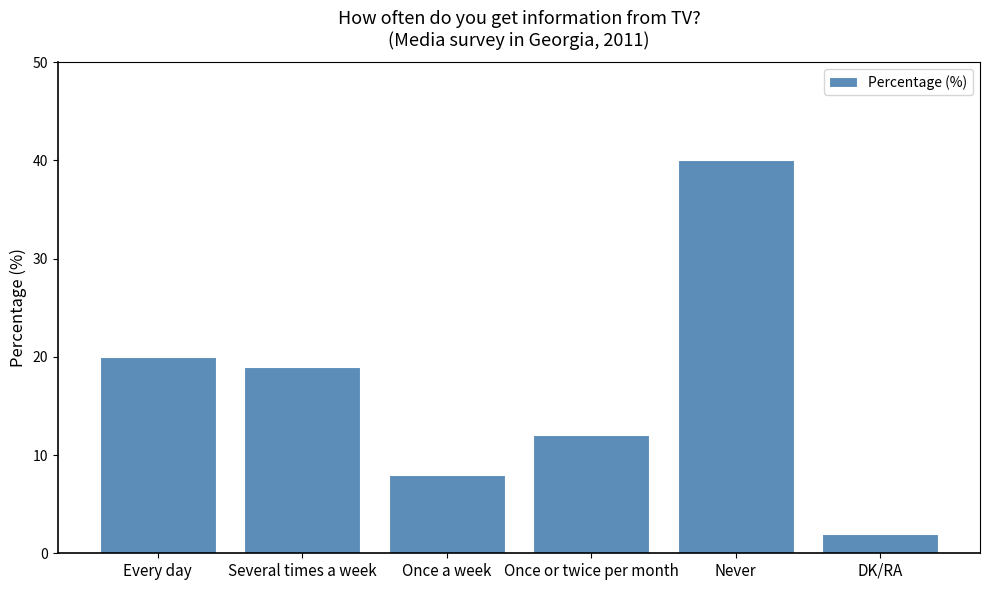

Reading left to right, extract all data points from this chart.

20	19	8	12	40	2